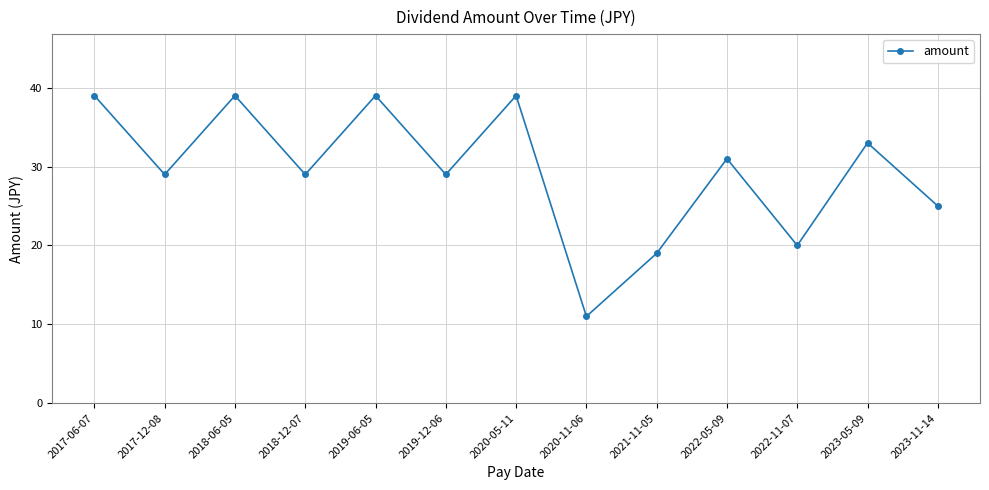

At which label is the value closest to 25?

2023-11-14